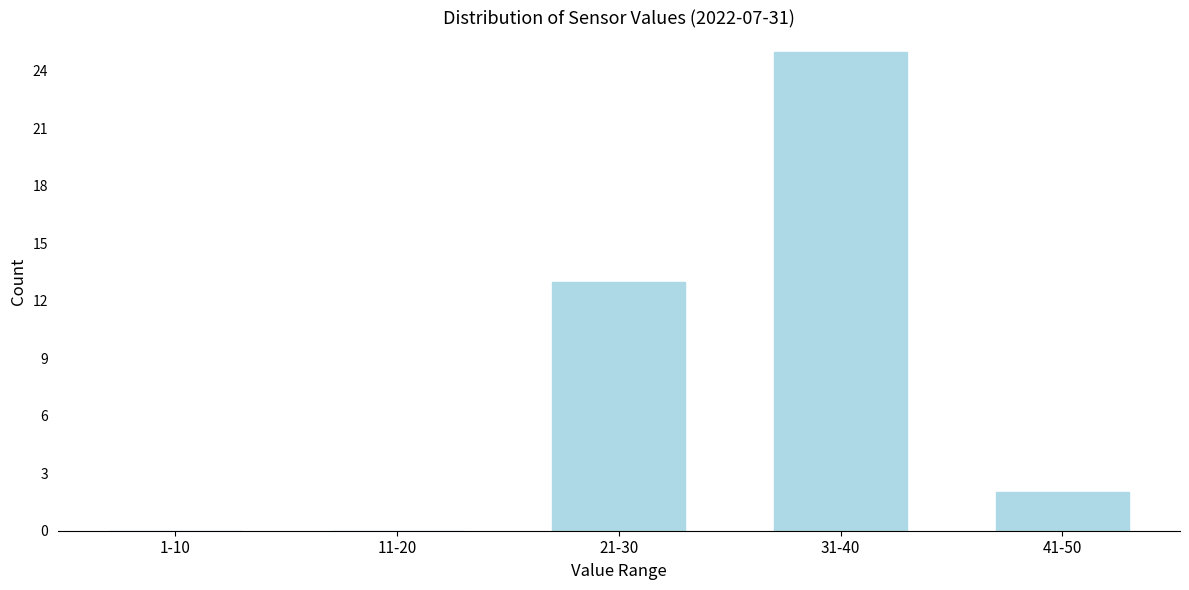

Reading right to left, list all the values displayed in this chart.

41-50=2	31-40=25	21-30=13	11-20=0	1-10=0